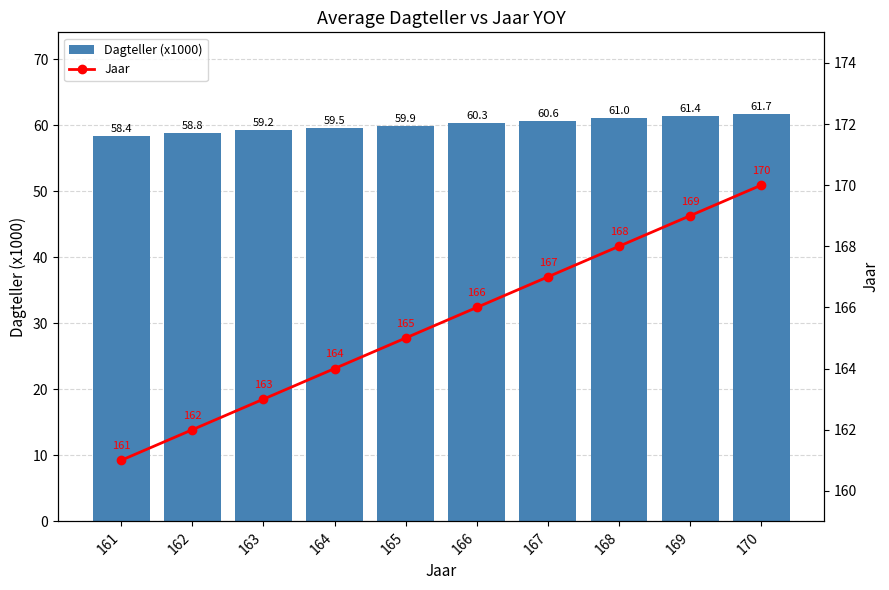

What is the approximate value of Dagteller (x1000) at 161?

58.4